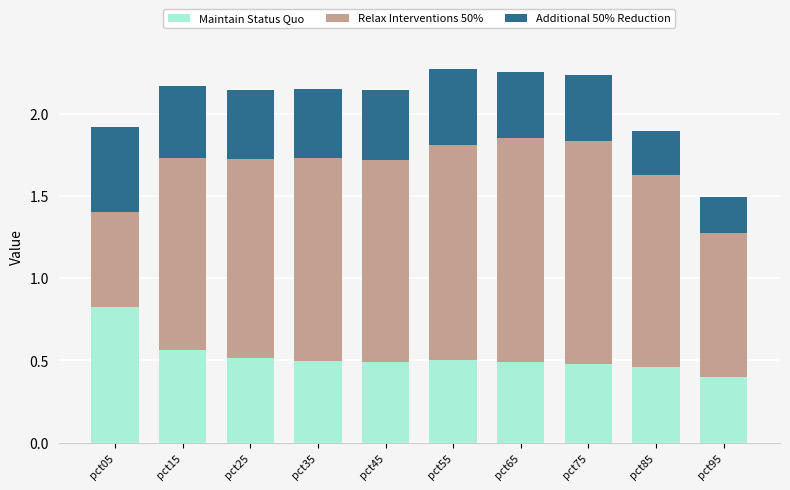

Does the chart contain any negative values?

No